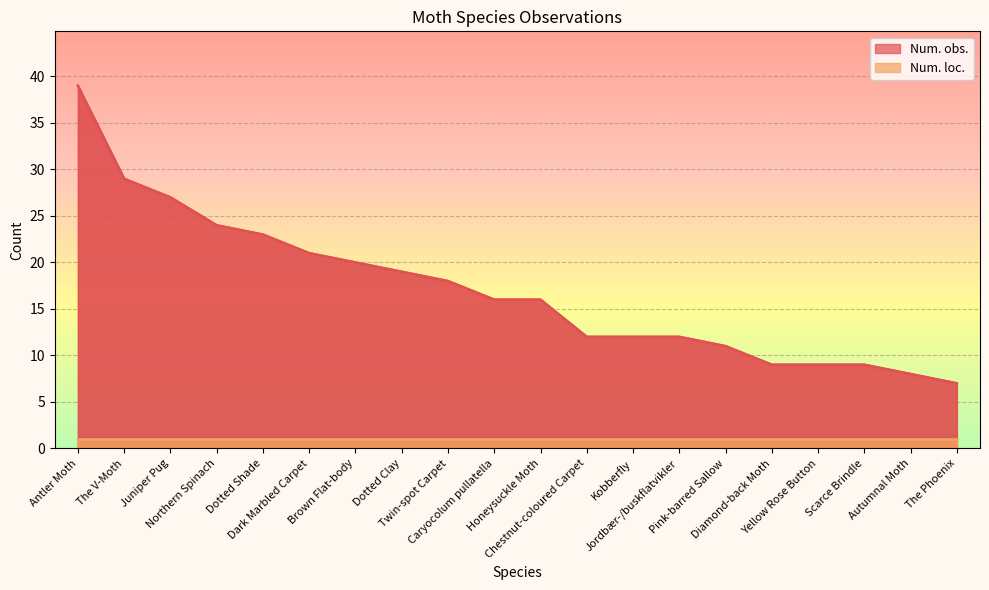

Approximately how many times larger is the value at Autumnal Moth compared to Kobberfly?

0.7